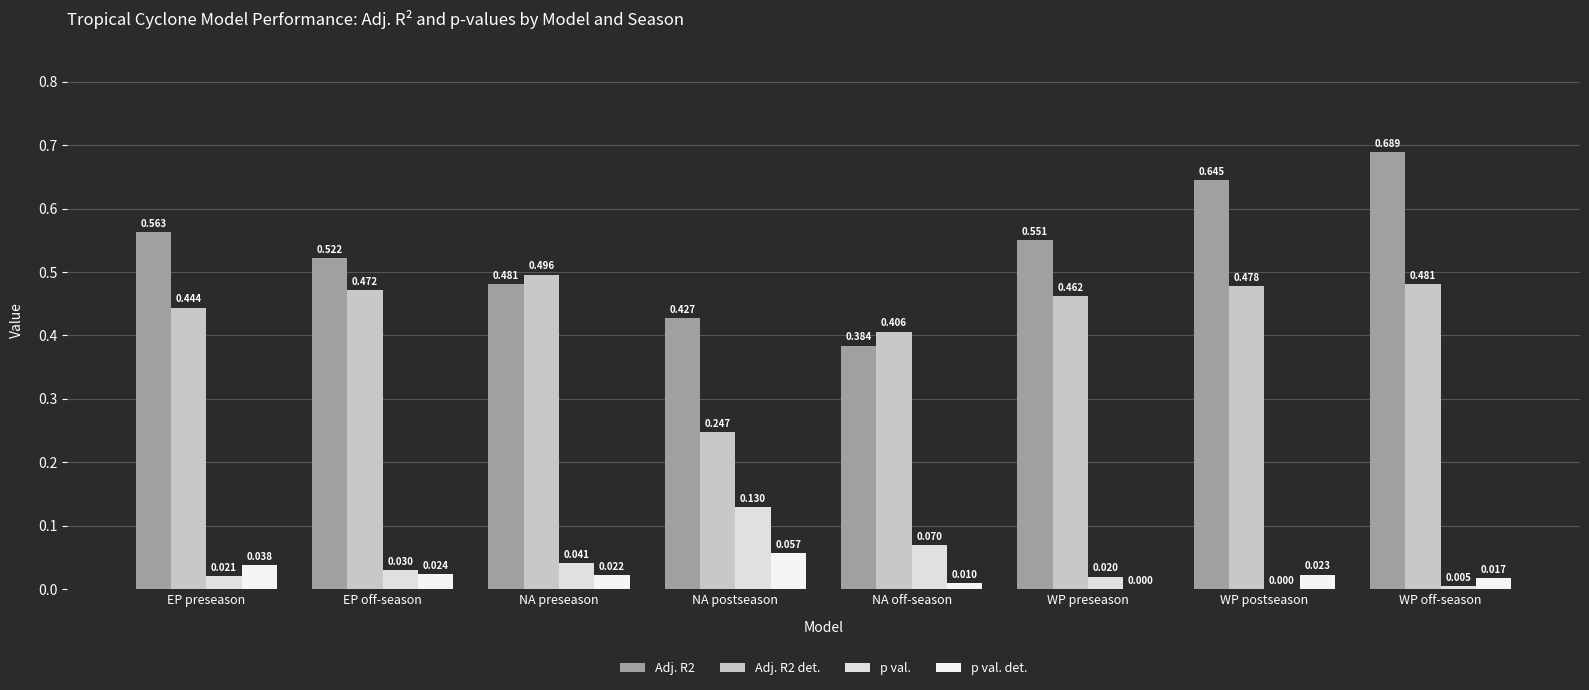

Between NA preseason and WP preseason, which is larger?

WP preseason